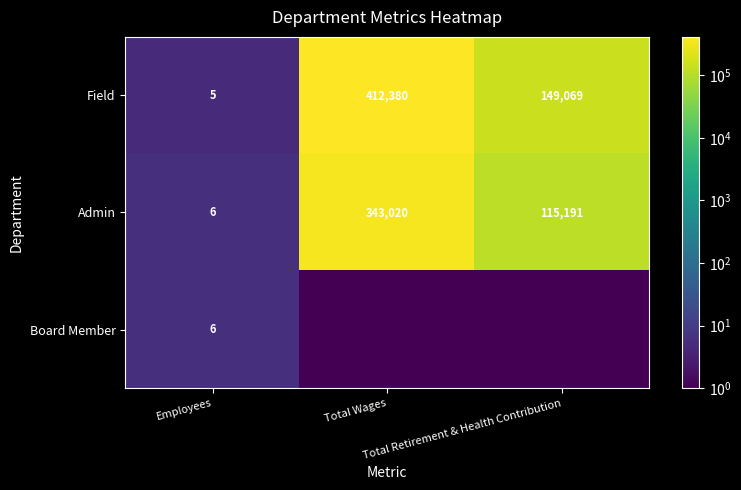

What is the difference between the second highest and minimum values in the Field series?

149064.0